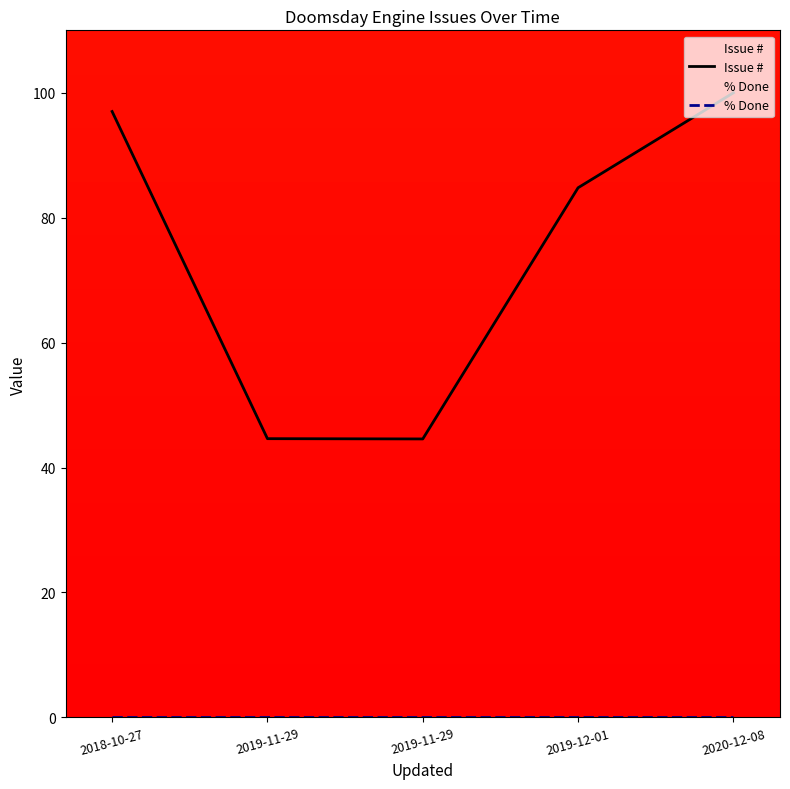

What is the label of the 4th point from the left?

2019-12-01